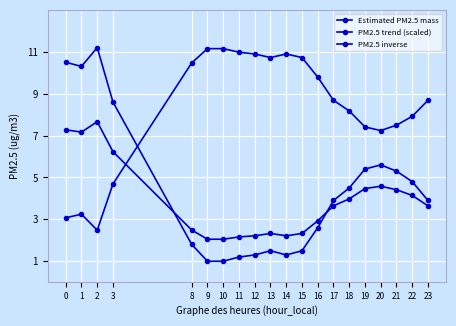

True or false: PM2.5 trend (scaled) and PM2.5 inverse cross at least once.

True